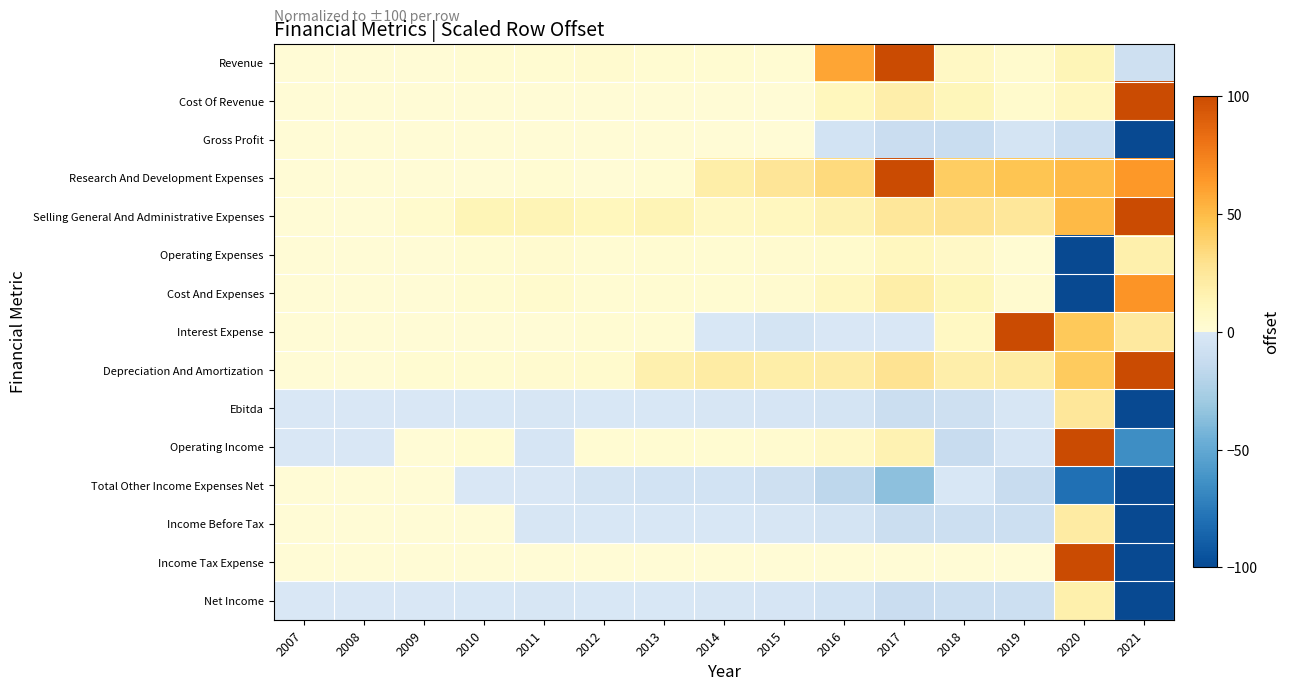

Between 2011 and 2019, which is larger?

2019